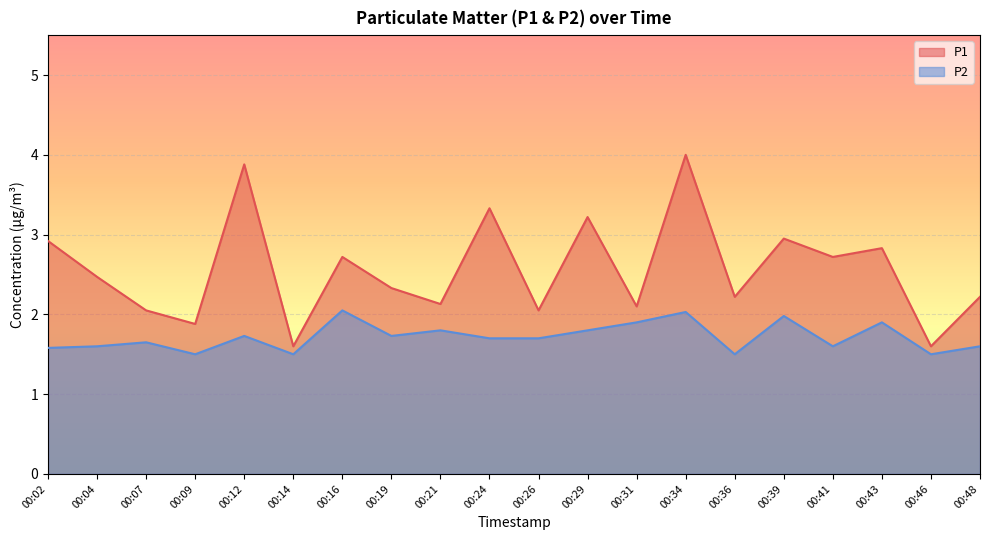

True or false: P1 and P2 cross at least once.

False